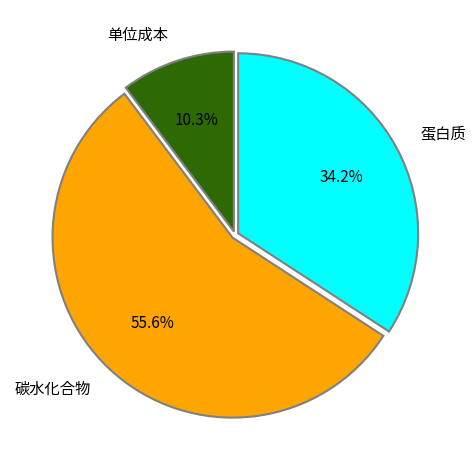

Count the number of slices in the pie.

3